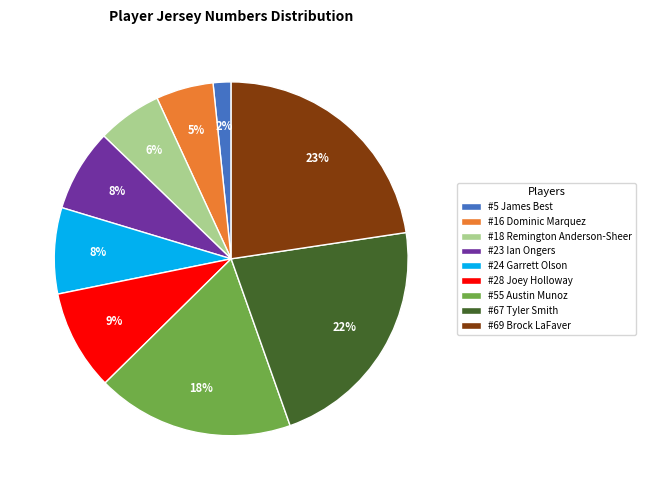

What is the smallest slice in the pie chart?

#5 James Best